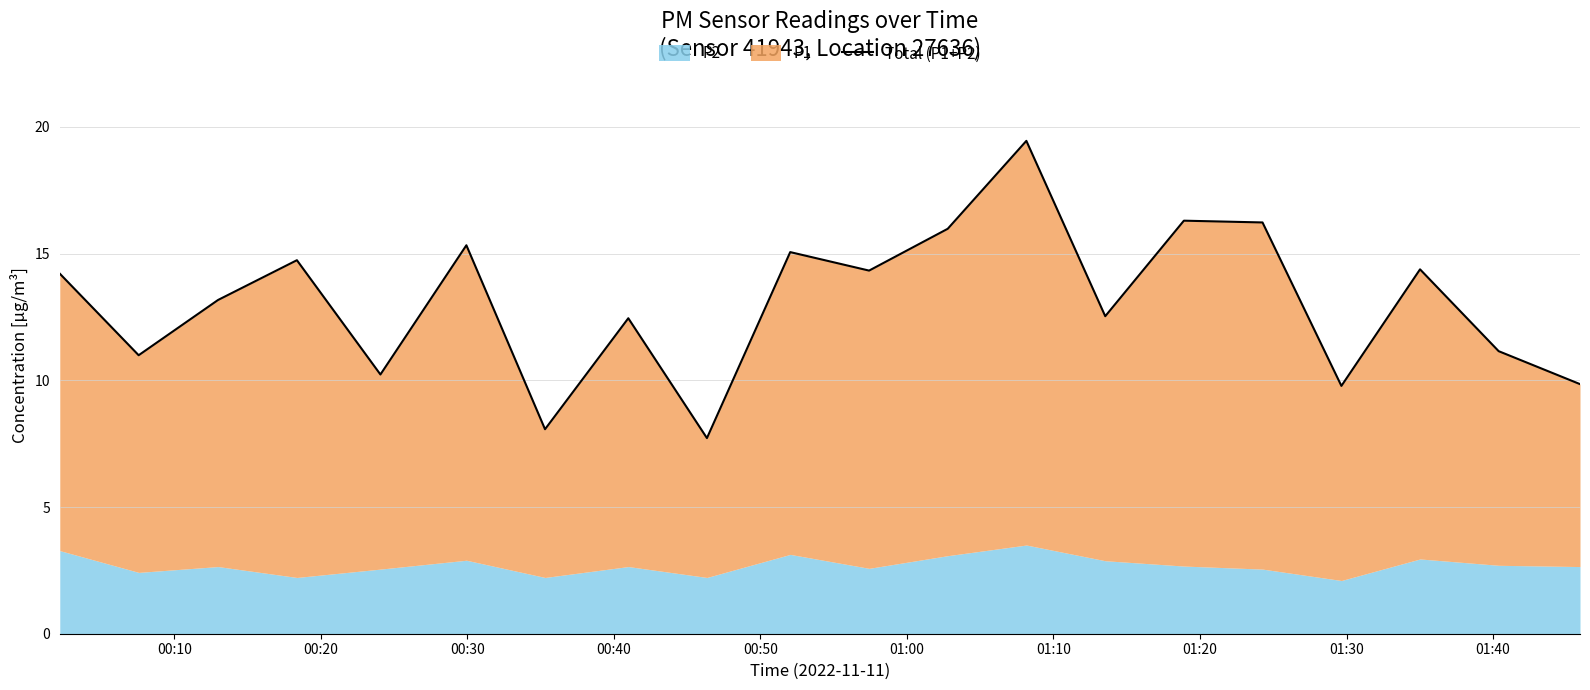

Does the chart have visible grid lines?

Yes